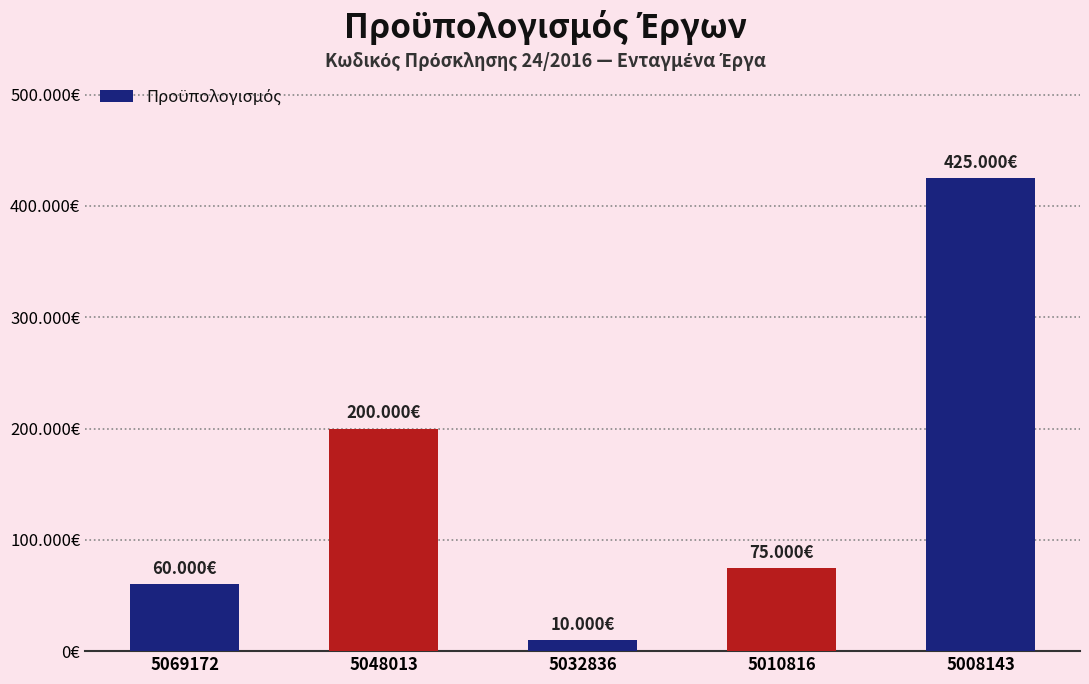

Reading left to right, what are all the values shown in this chart?

5069172=60000	5048013=200000	5032836=10000	5010816=75000	5008143=425000